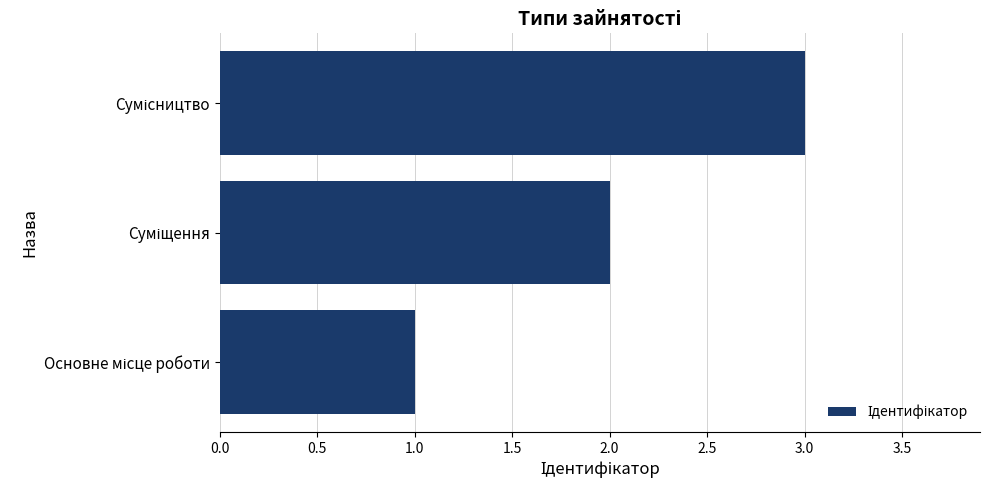

Does the chart contain stacked bars?

No